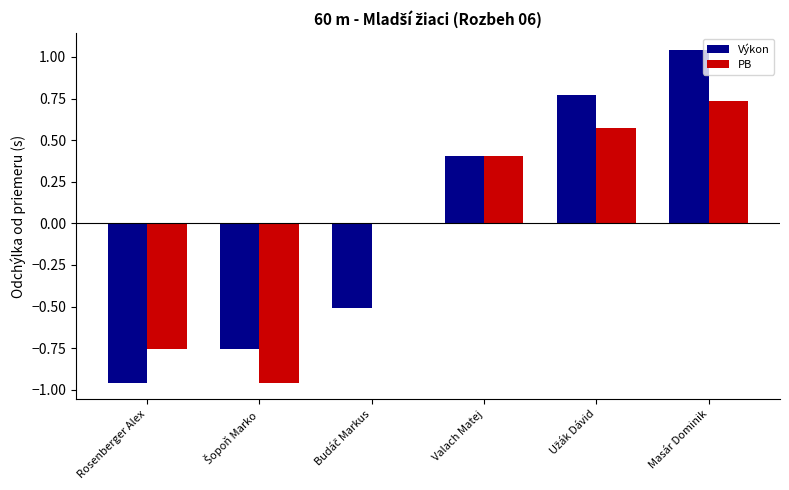

At which category is the sum across all series the highest?

Masár Dominik